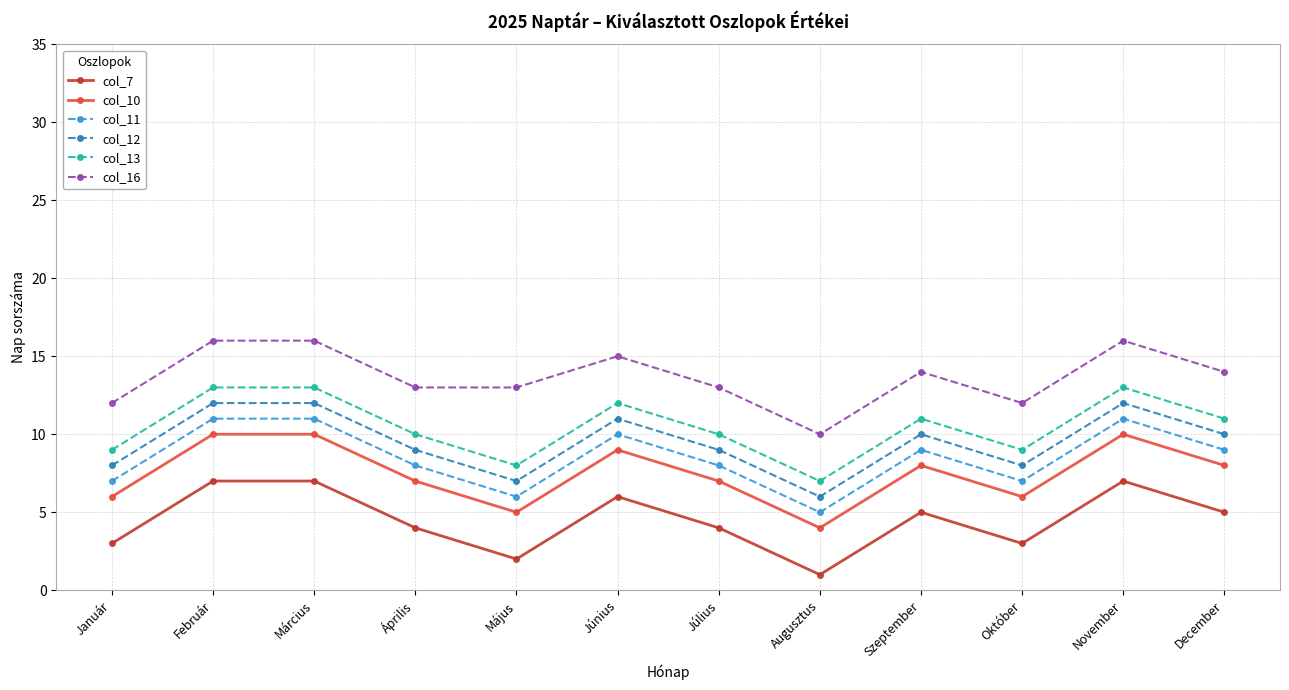

True or false: col_7 and col_11 cross at least once.

False